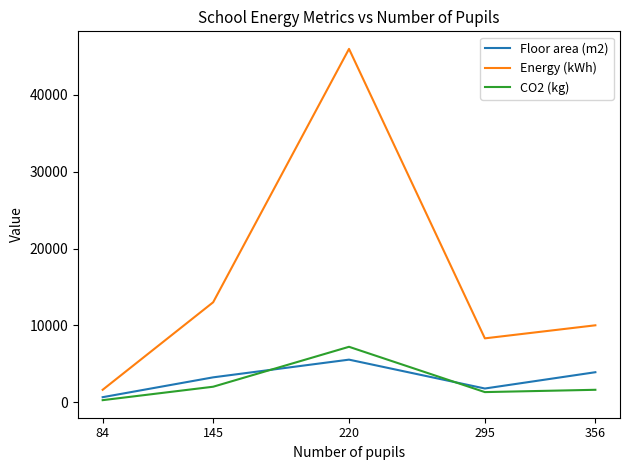

What is the average value of the Energy (kWh) series?

15780